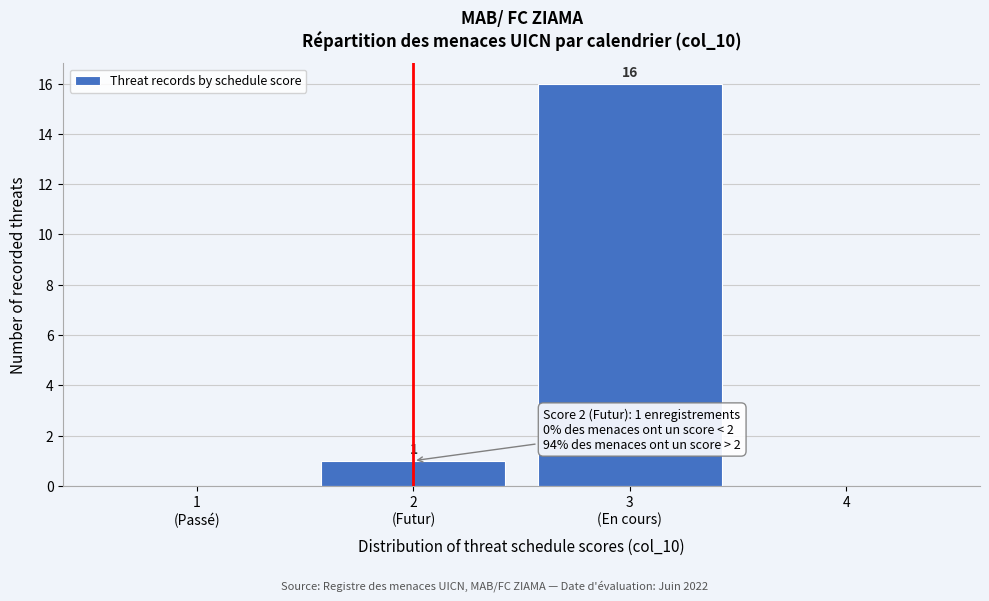

Is it true that the value at 4 is -11?

False